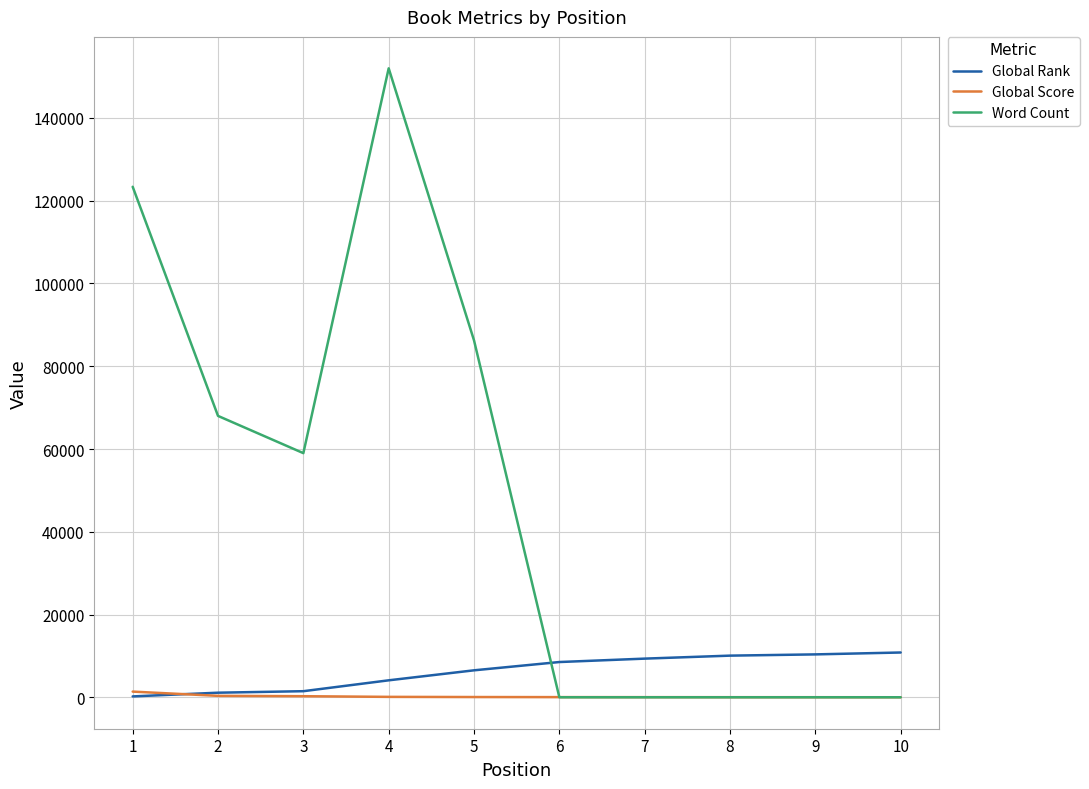

Where is Word Count nearest to the value 76000?

2